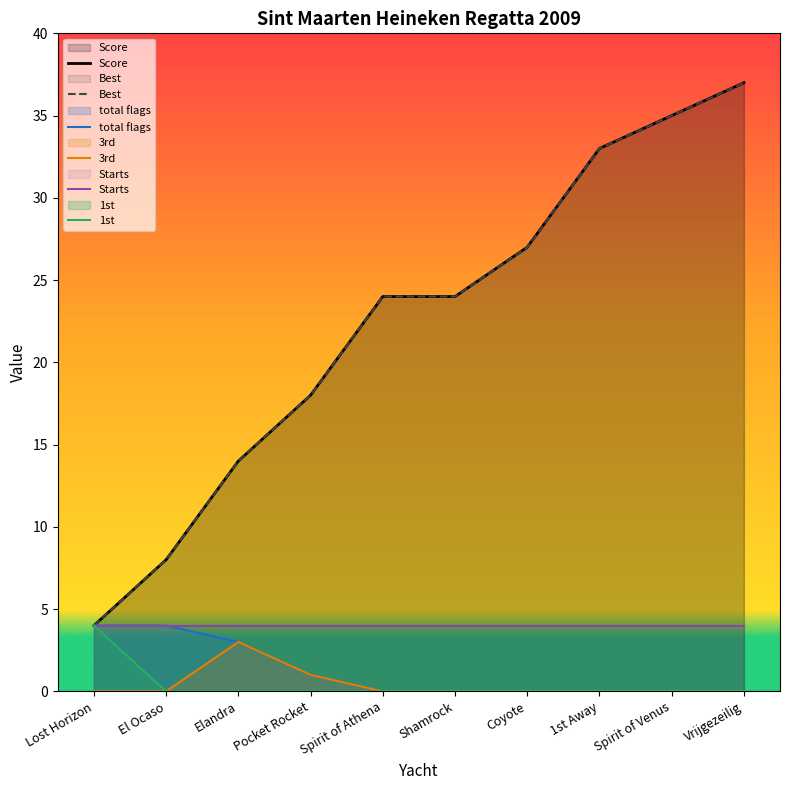

What are all the series names shown in the legend?

Score, Best, total flags, 3rd, Starts, 1st